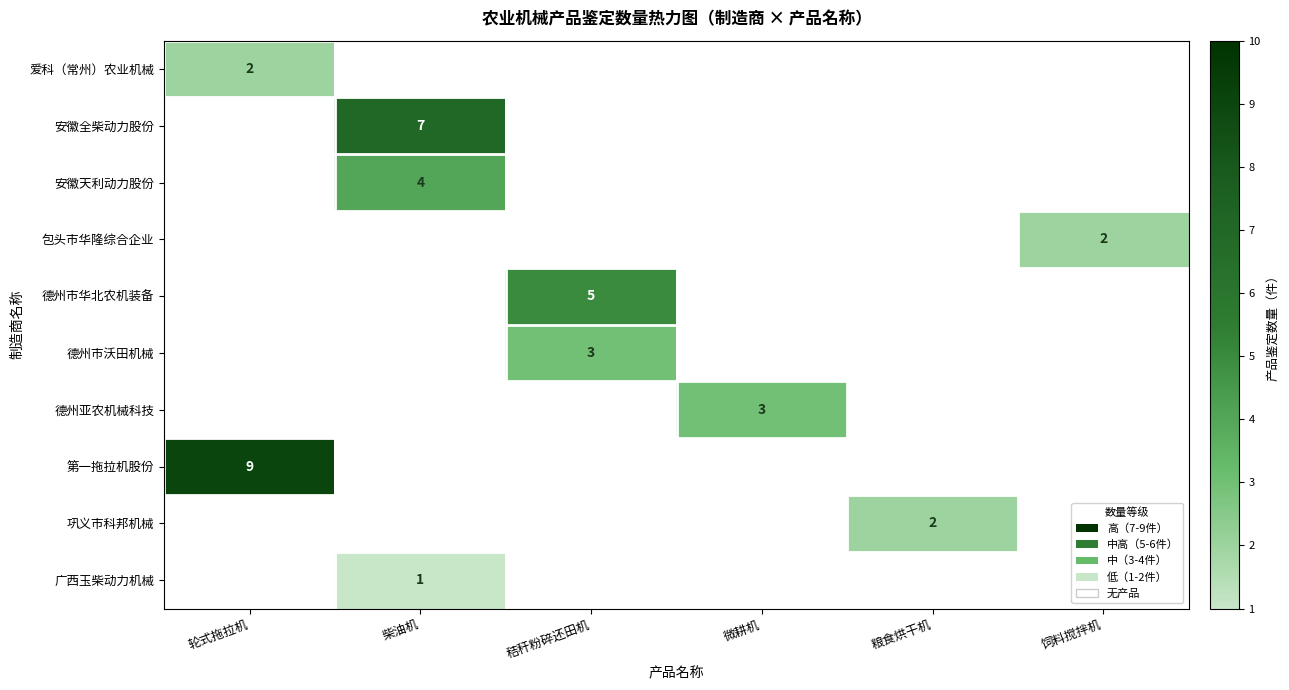

List the labels in order of 广西玉柴动力机械 value, smallest first.

轮式拖拉机, 柴油机, 秸秆粉碎还田机, 微耕机, 粮食烘干机, 饲料搅拌机